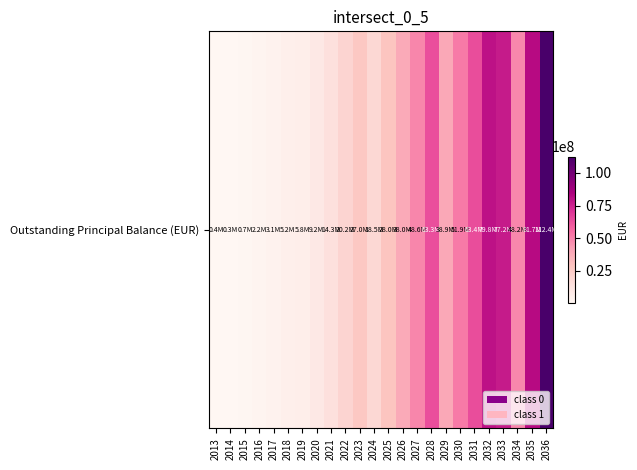

True or false: the data shows 14287528.8 at 2021.

True